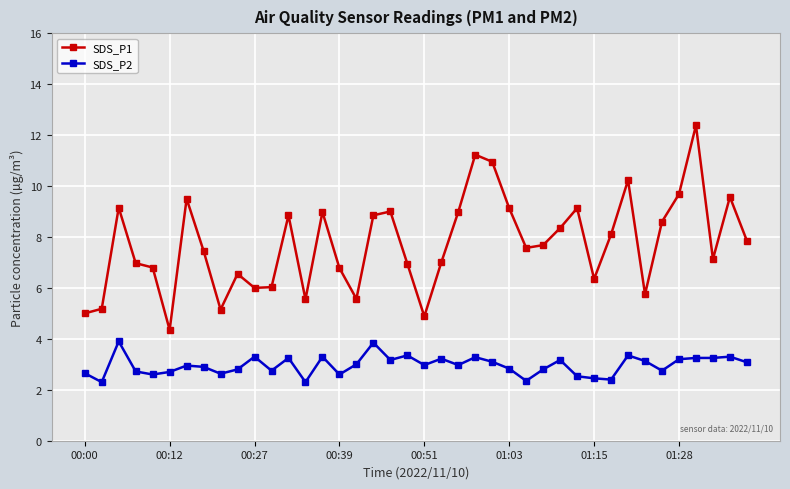

In SDS_P1, how many points are lower than both neighbors (excluding endpoints)?

10